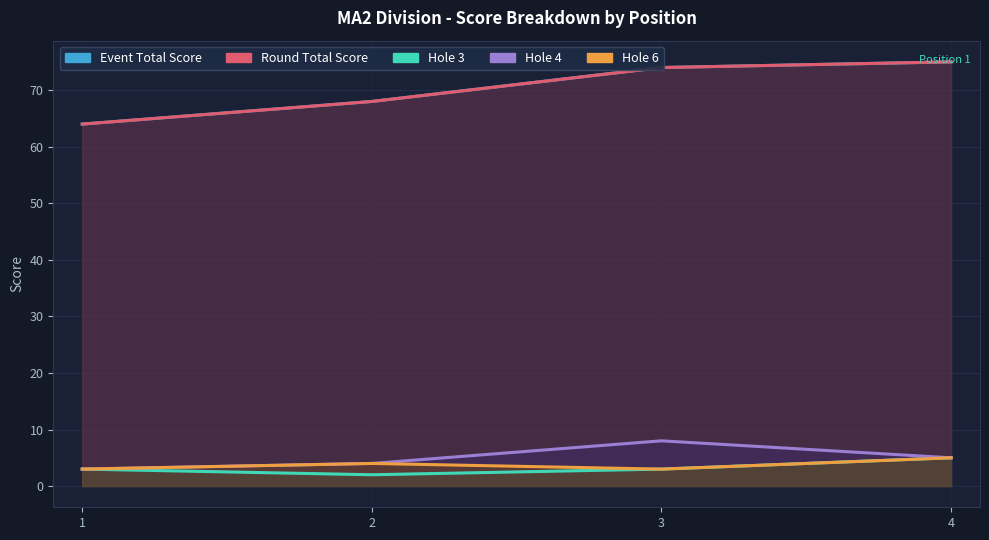

Rank the categories by hole_3 value from highest to lowest.

4, 1, 3, 2